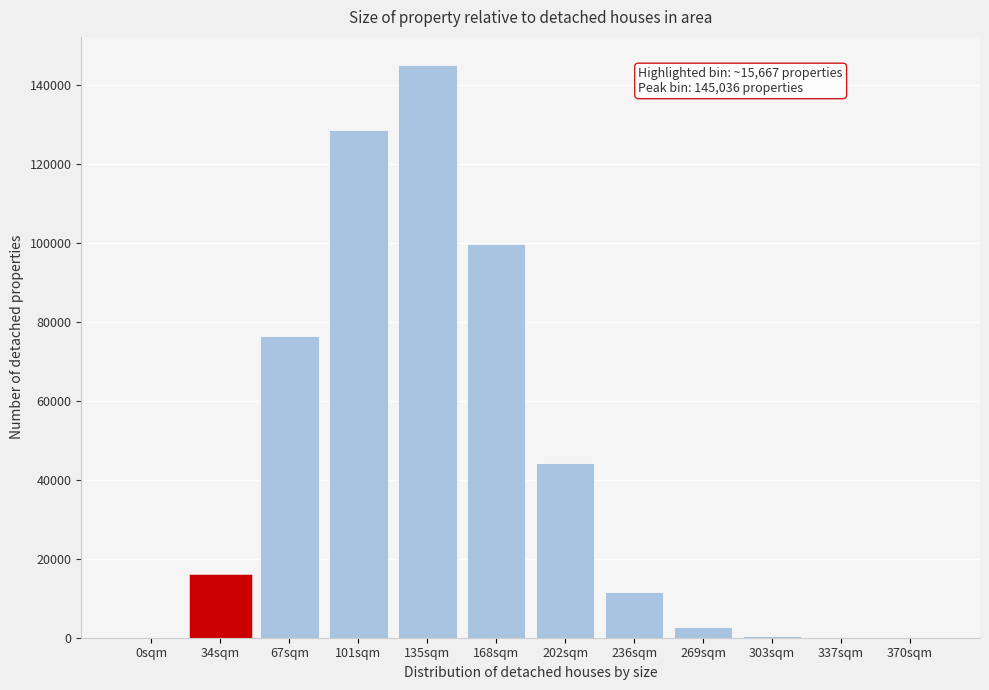

What is the greatest value displayed?

145036